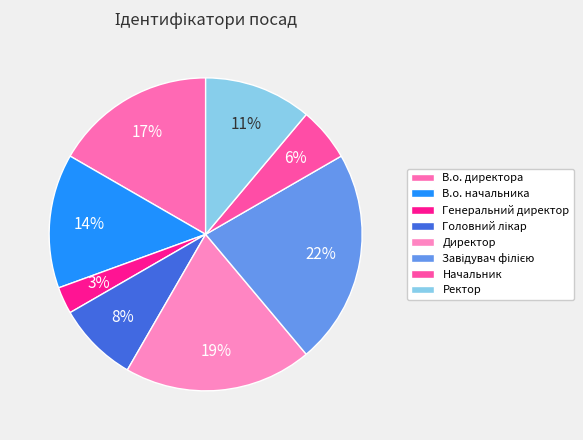

How much of the chart is everything except Директор?

80.6%